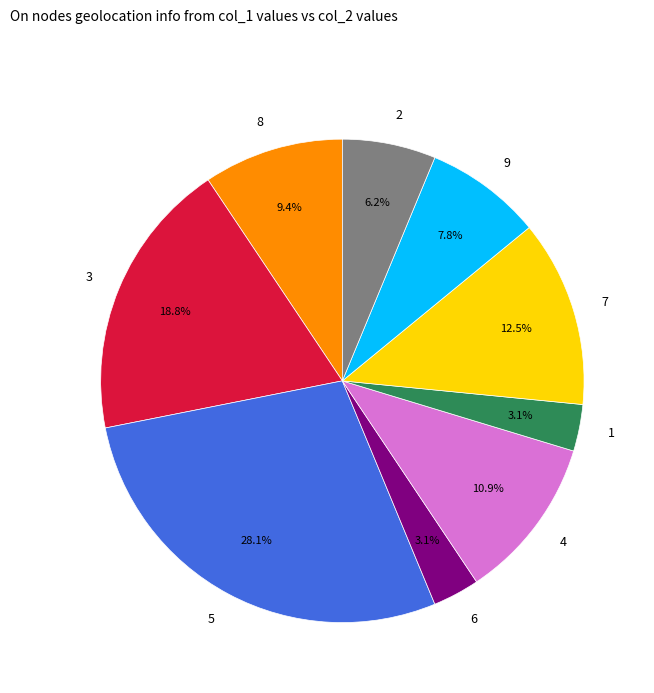

What is the largest slice in the pie chart?

5